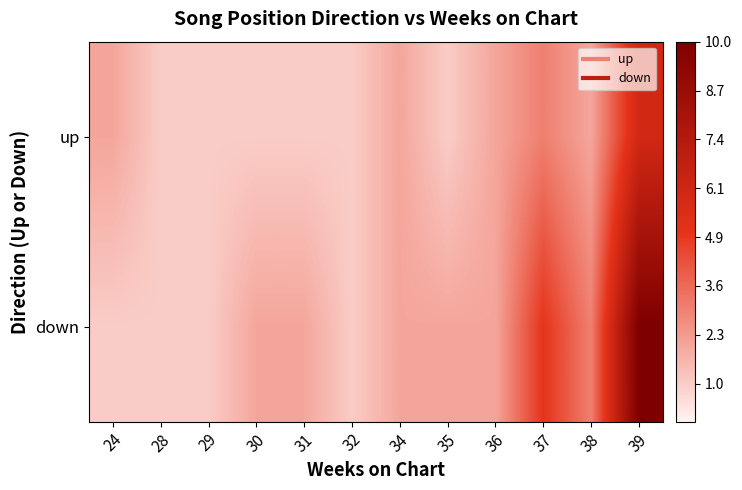

List the series in order of their overall mean, highest first.

down, up